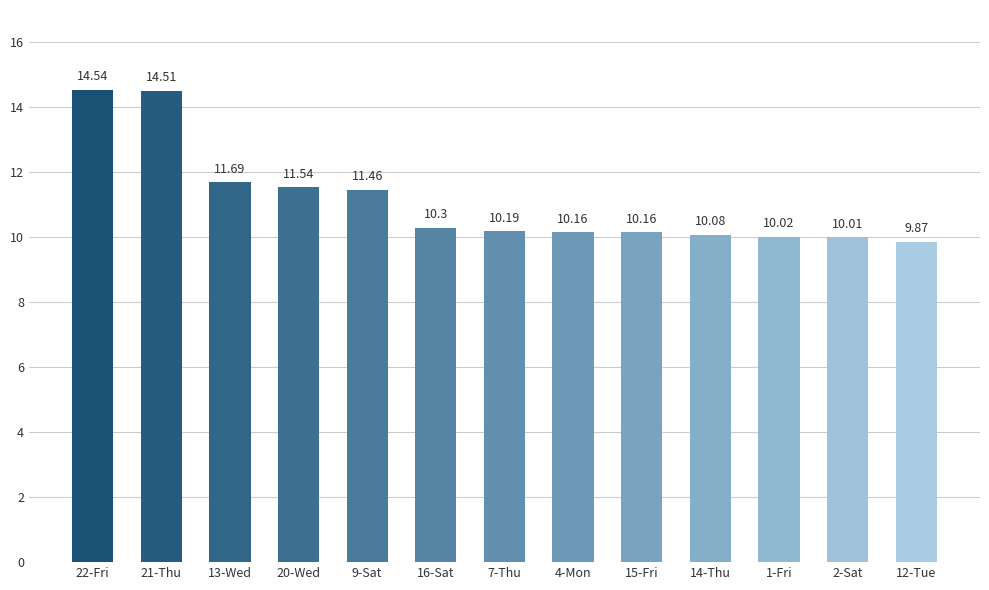

What position from the right is 12-Tue?

1